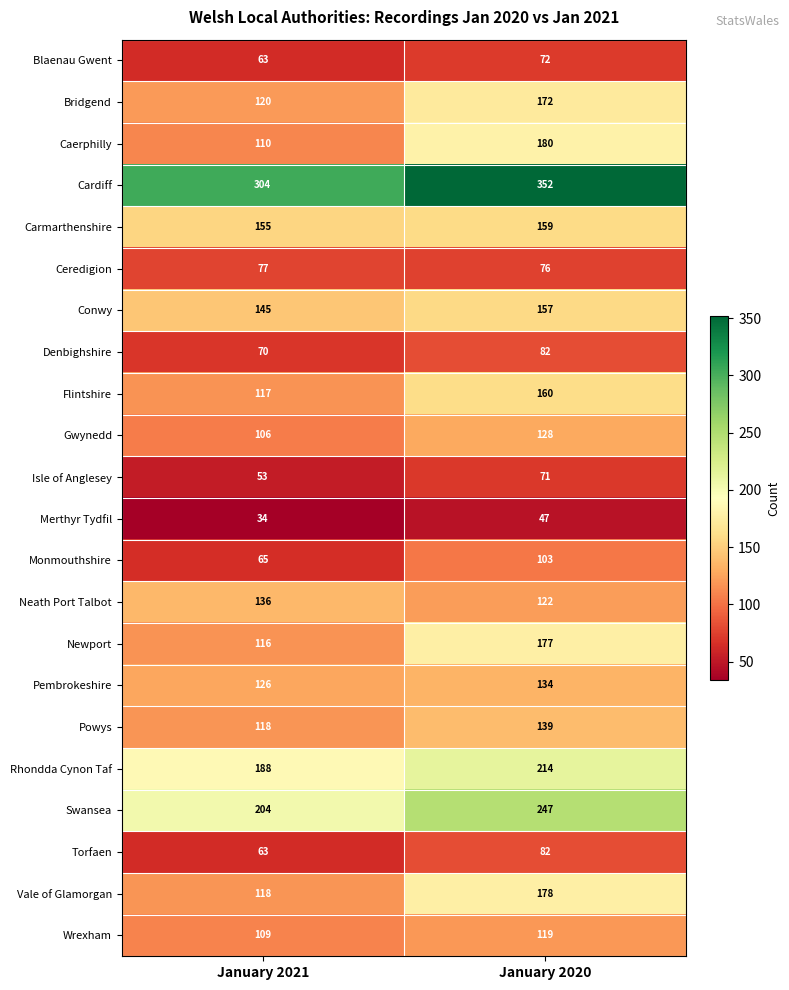

The Cardiff series shows 462 at January 2020. True or false?

False